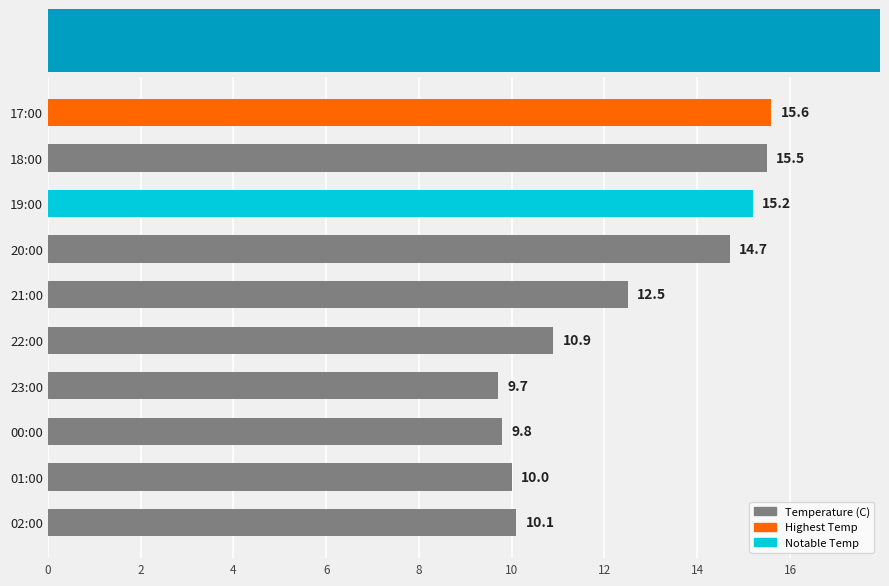

What is the approximate value at 17:00?

15.6